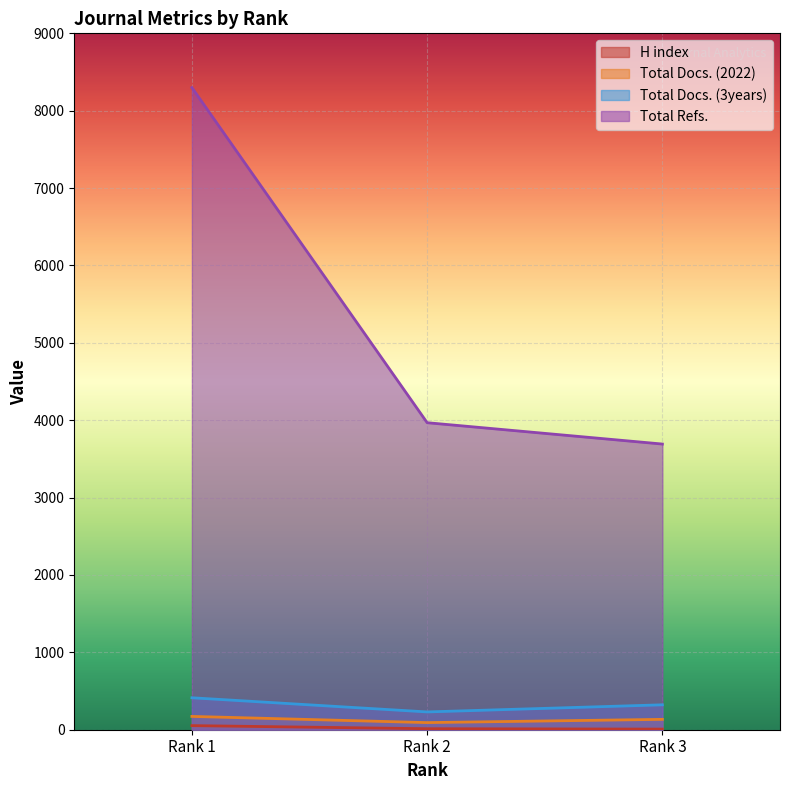

What are all the series names shown in the legend?

H index, Total Docs. (2022), Total Docs. (3years), Total Refs.